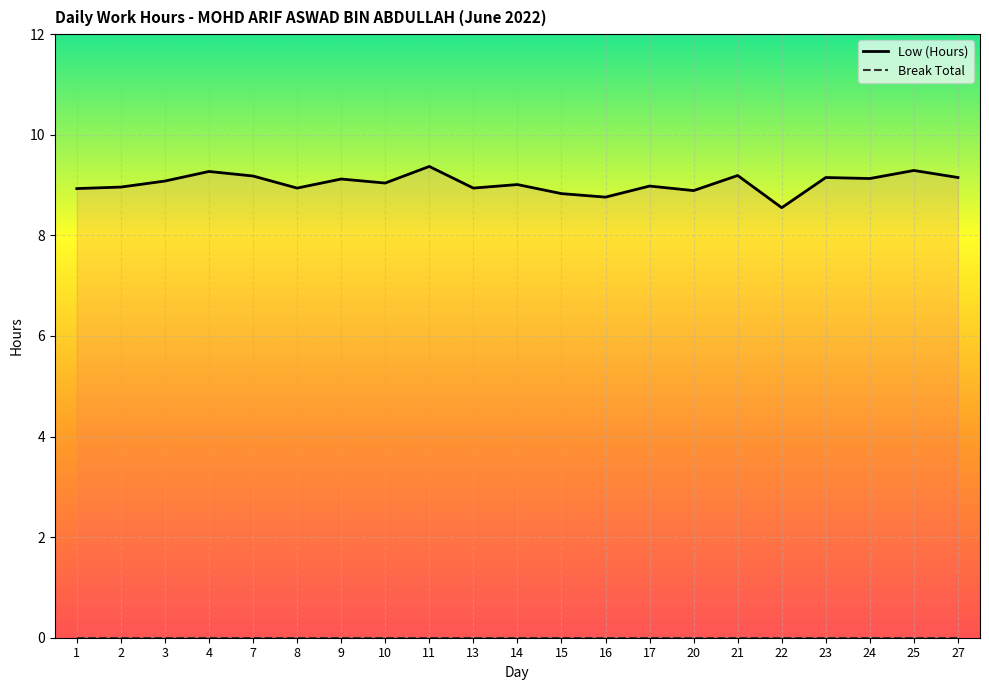

Which has a higher value, 10 or 16?

10